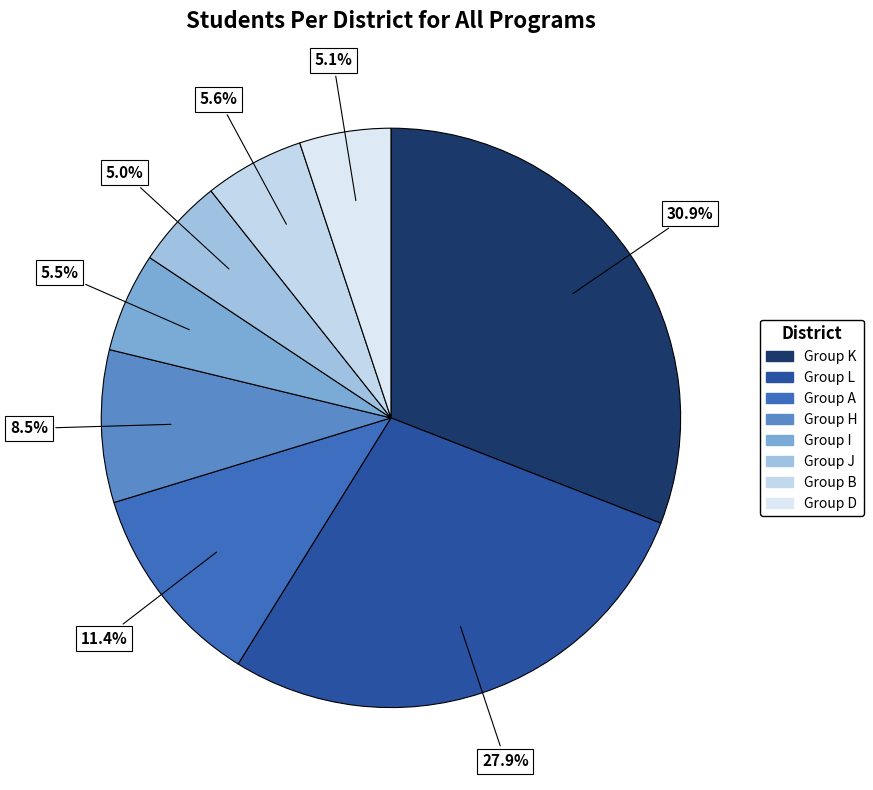

To the nearest percent, what is the average slice percentage?

12%